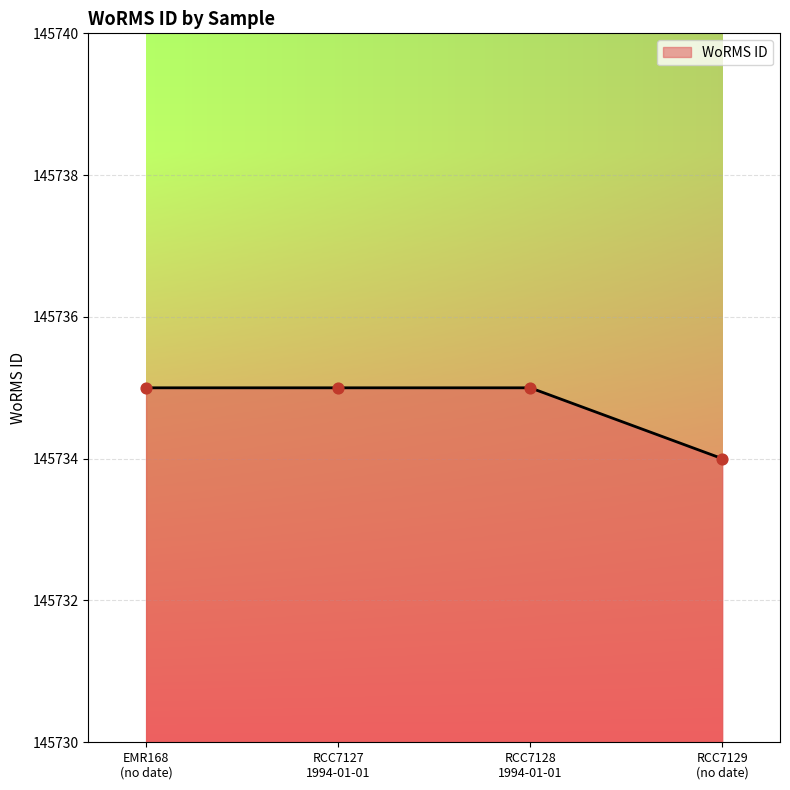

What is the smallest value displayed?

145734